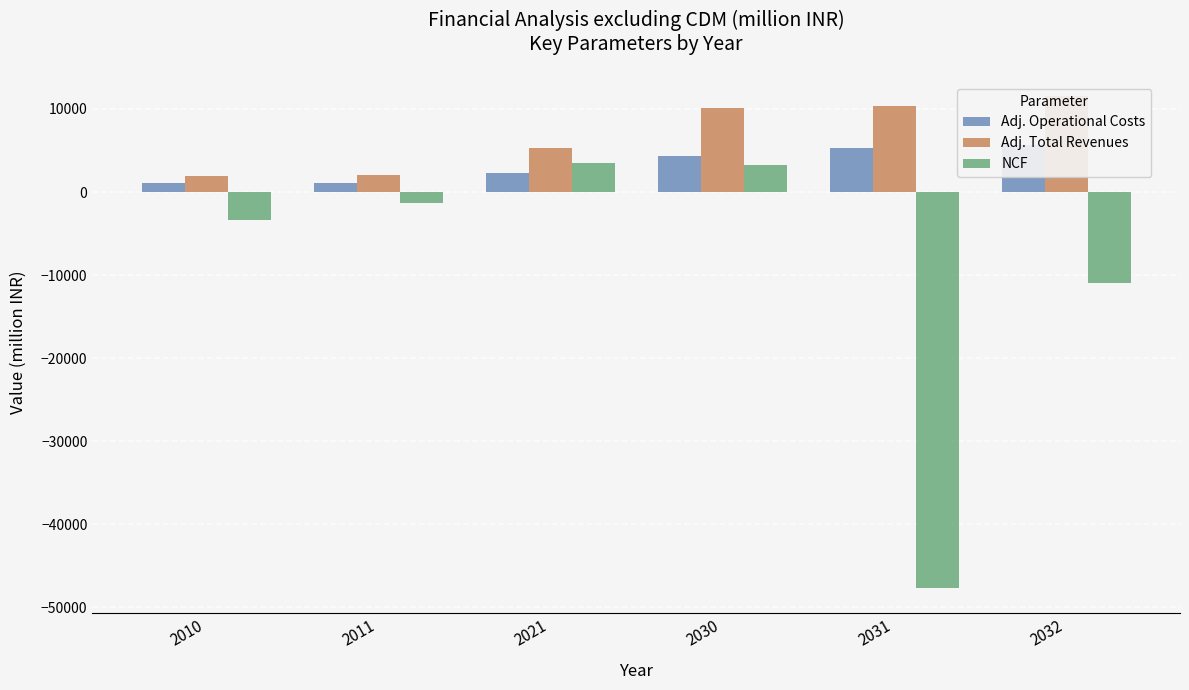

Reading right to left, list all the values displayed in this chart.

Adj. Operational Costs: 5653.2	5264.9	4388.2	2316.6	1111.1	1046.6
Adj. Total Revenues: 11579.8	10358.2	10129.4	5318.1	1988.0	1882.7
NCF: -10893.4	-47656.7	3251.2	3454.8	-1283.1	-3362.9